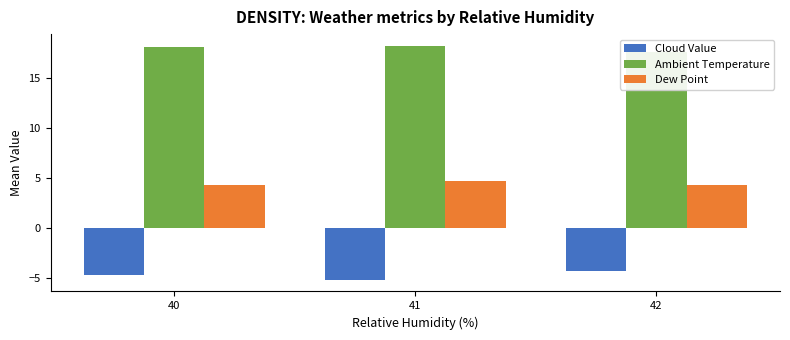

Are the bars horizontal?

No